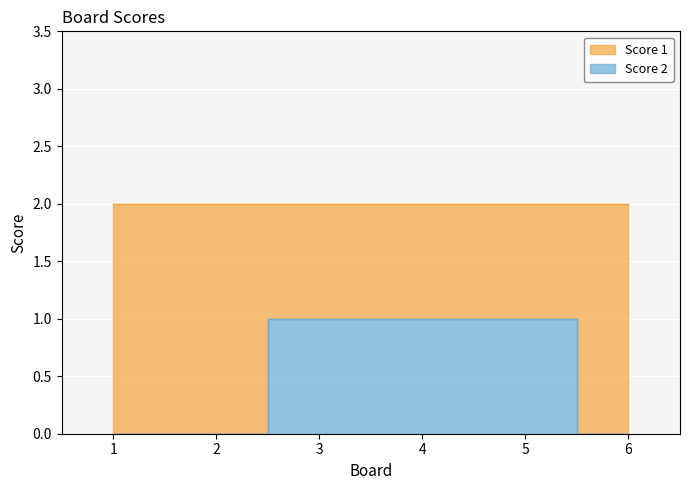

Rank the categories by value from highest to lowest.

3, 4, 5, 1, 2, 6